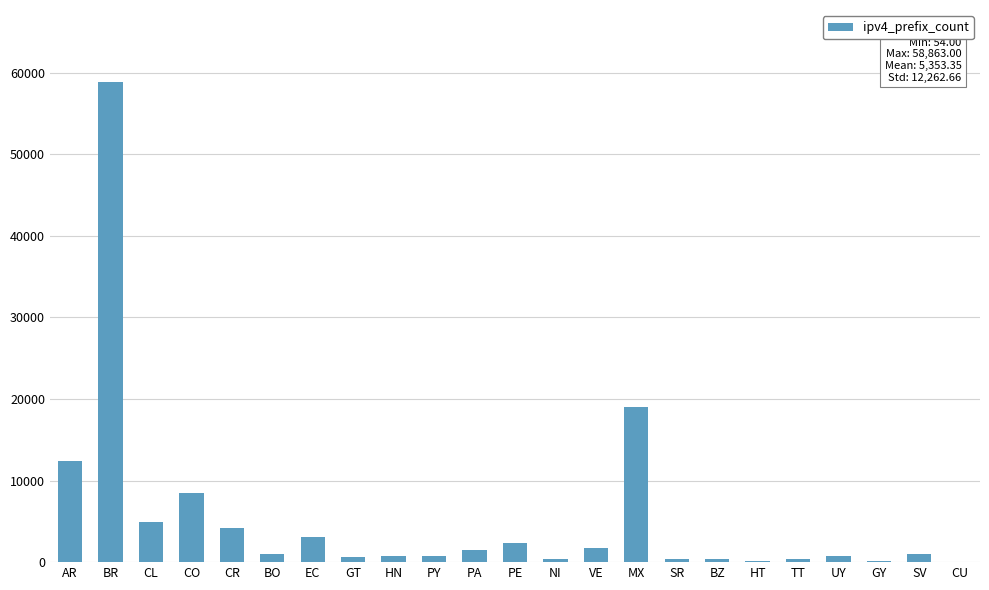

At which label does the data first exceed 965?

AR